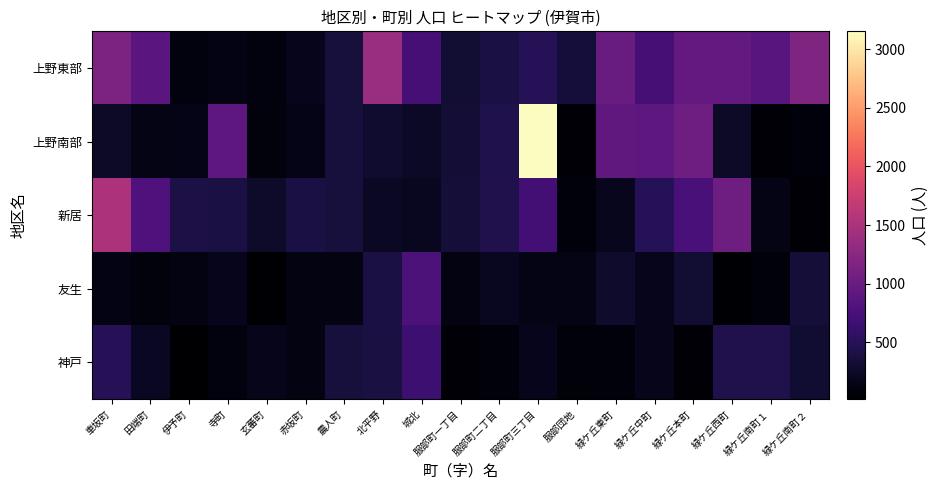

At 緑ケ丘東町, list the series in order from largest to smallest.

上野東部, 上野南部, 友生, 新居, 神戸